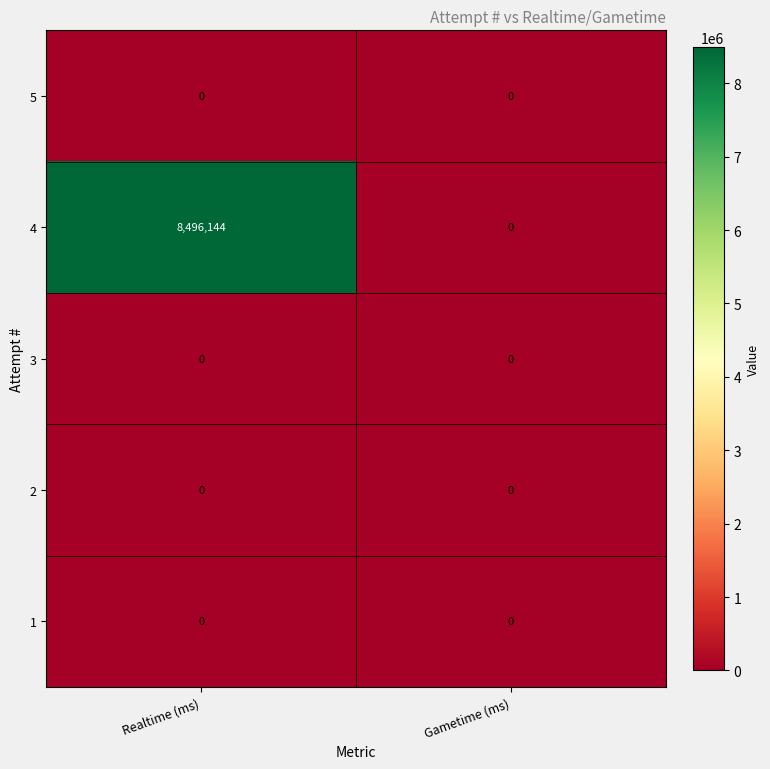

Count the number of data series in this chart.

5